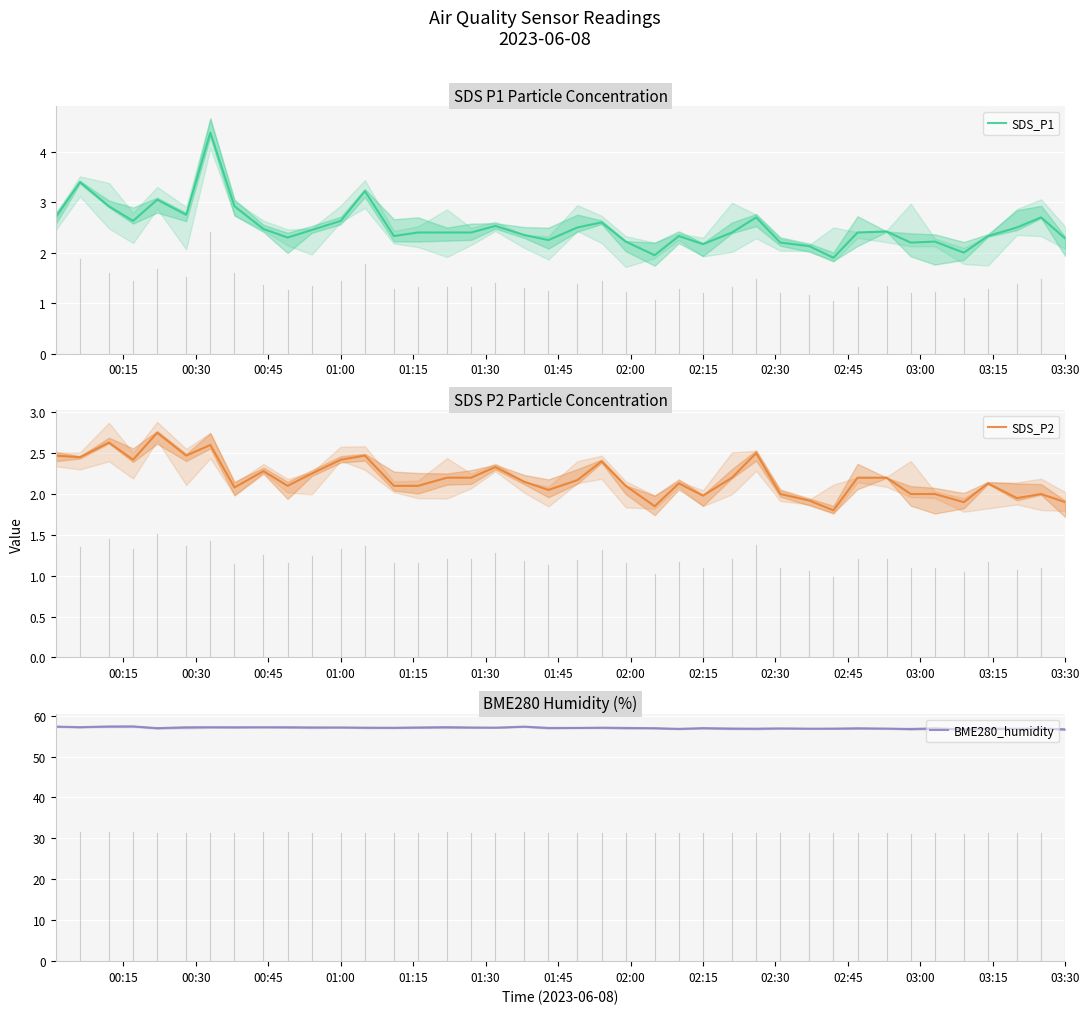

What is the minimum value for SDS_P2?

1.8